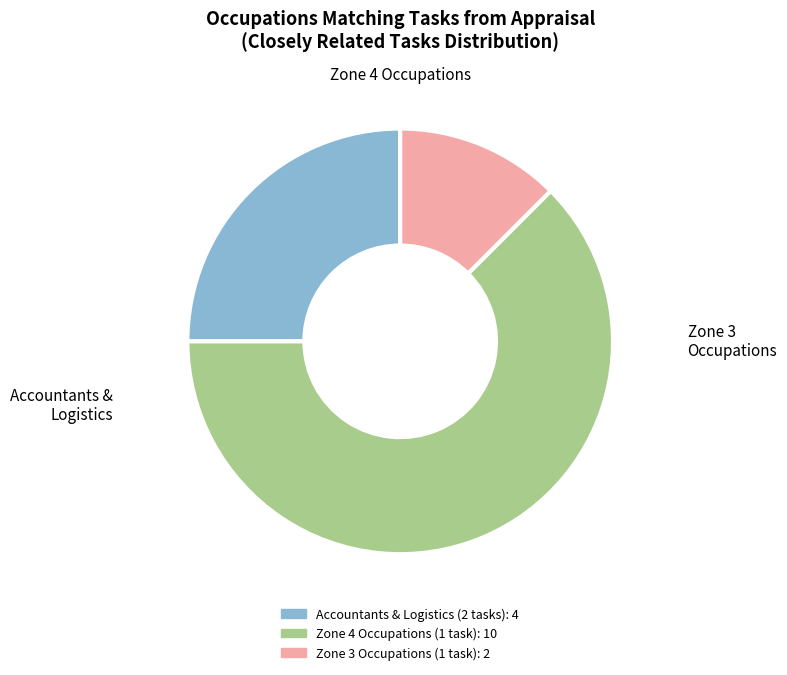

Is there any slice that represents more than half of the pie?

Yes